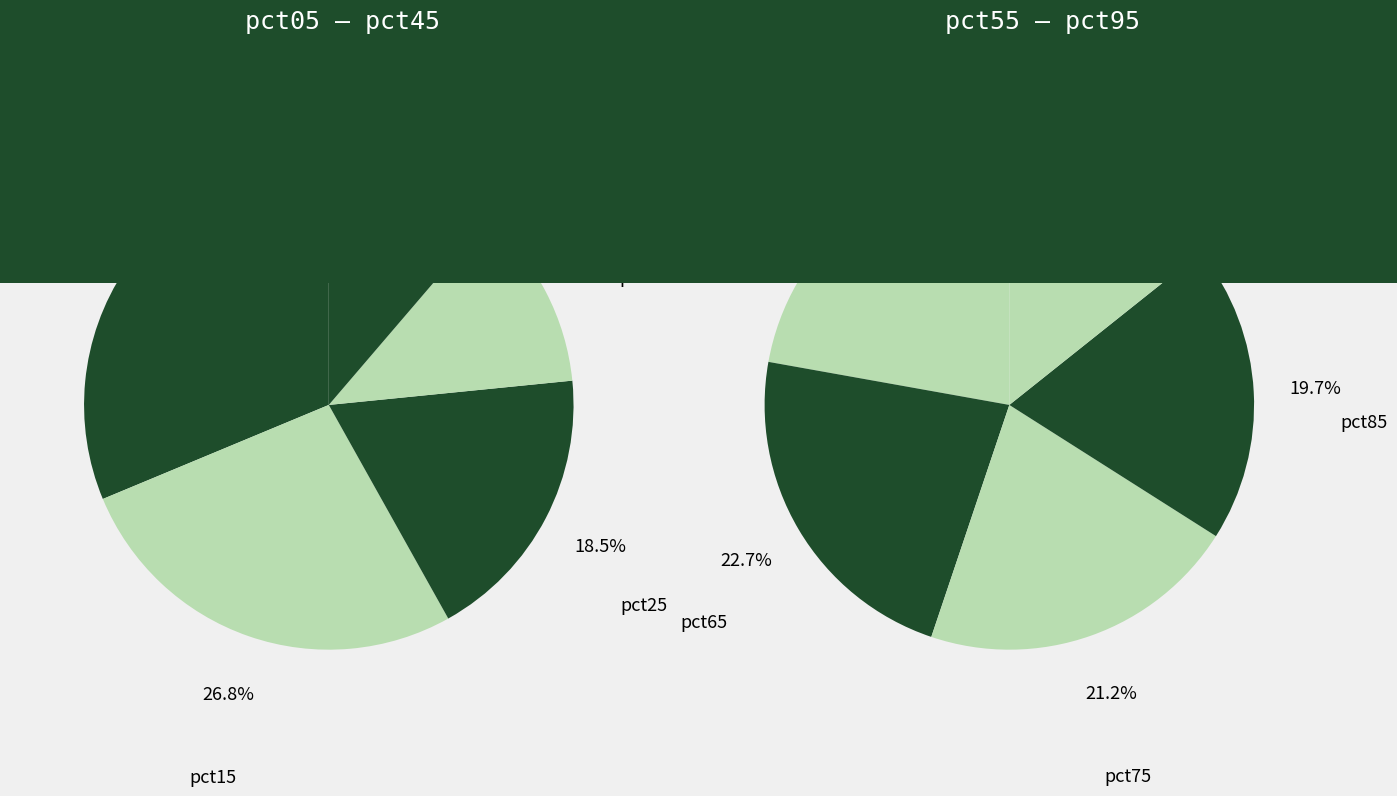

What percentage is the pct05 slice, to the nearest percent?

20%